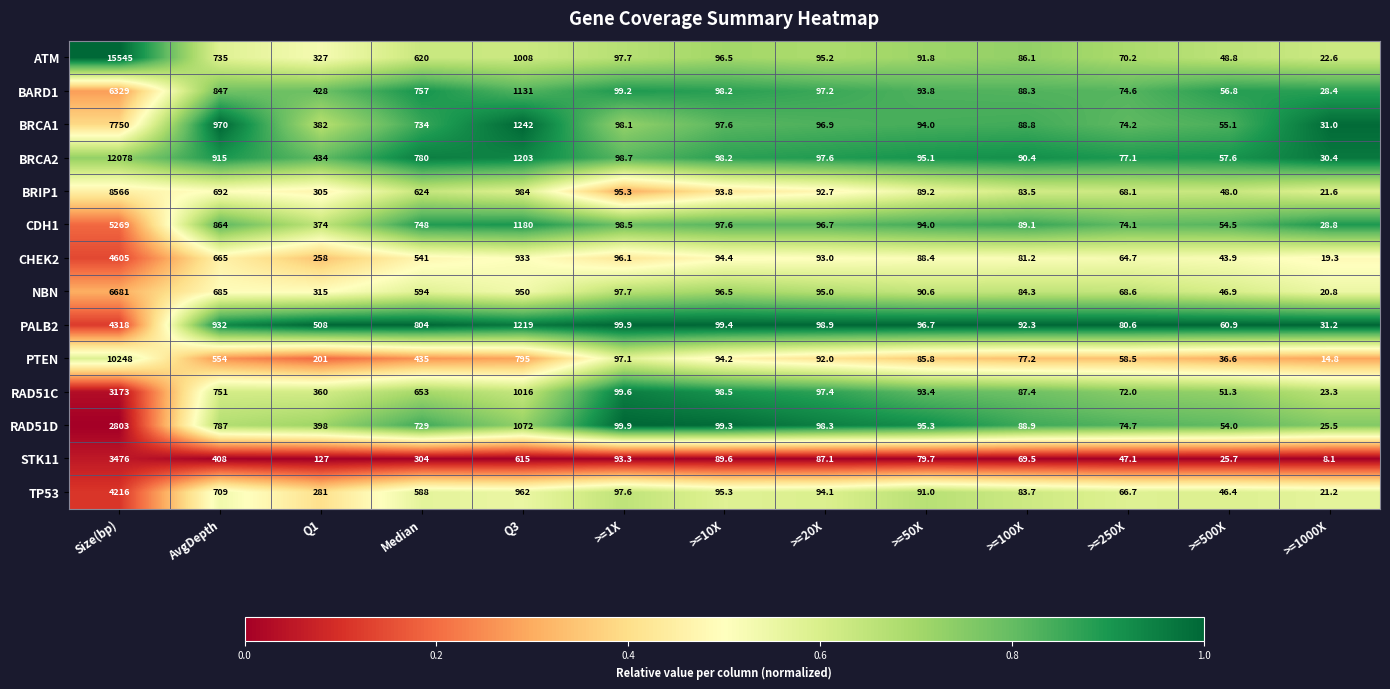

What is the maximum value for CDH1?

5269.0